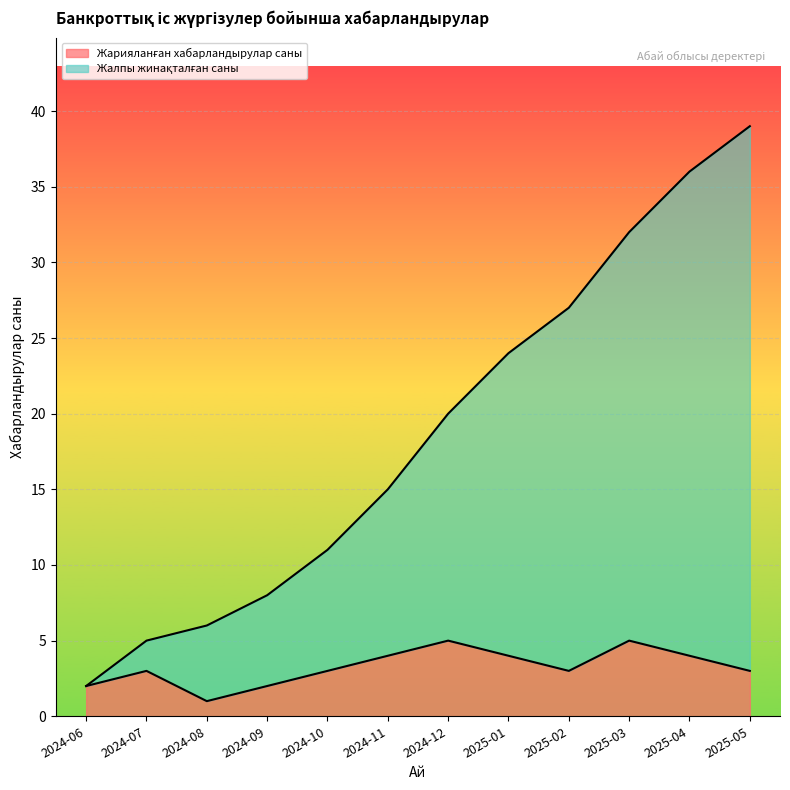

What is the difference between the maximum and minimum values in the Жарияланған хабарландырулар саны series?

4